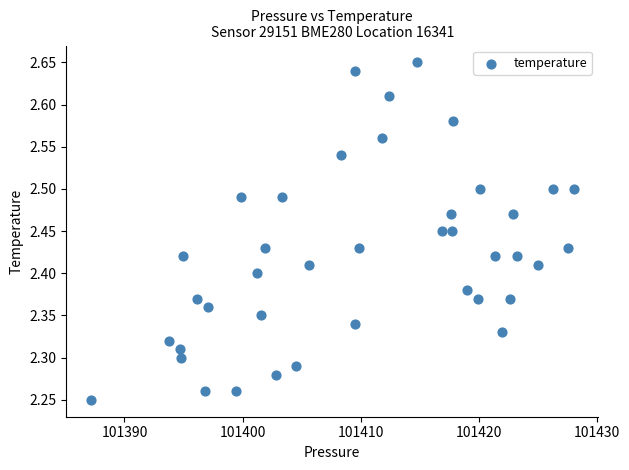

What is the range of Y values (max minus min)?

0.4